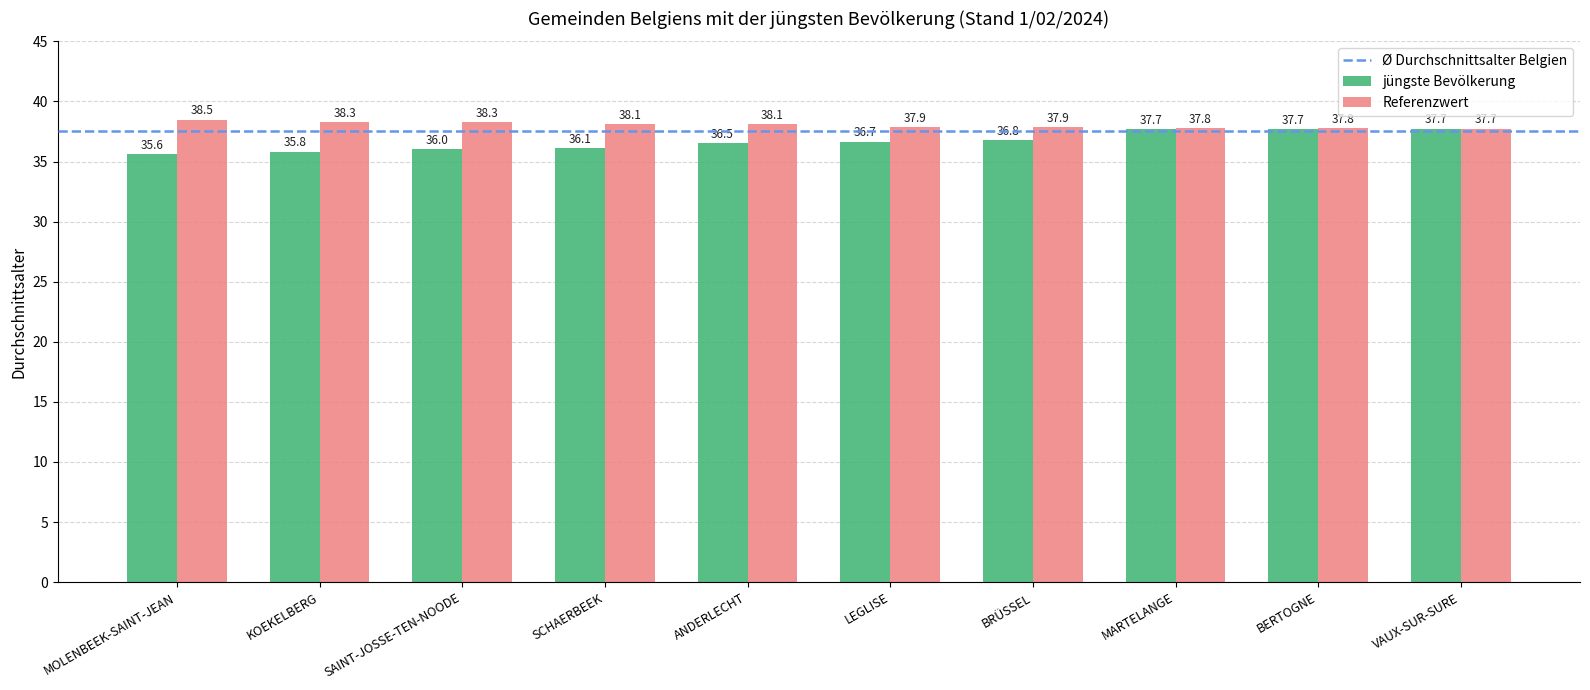

At how many categories does at least one series exceed 37?

10